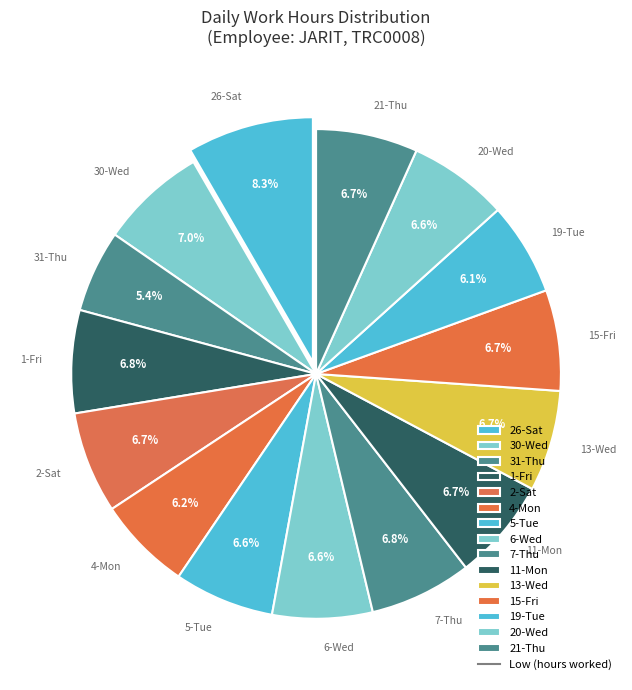

Does 31-Thu account for over 50% of the chart?

No